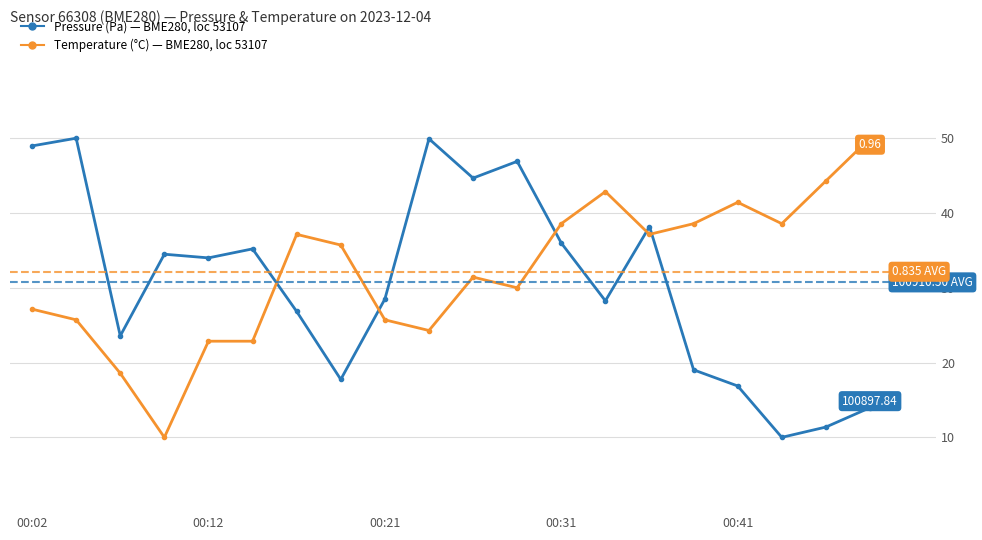

How many distinct data groups are displayed?

2